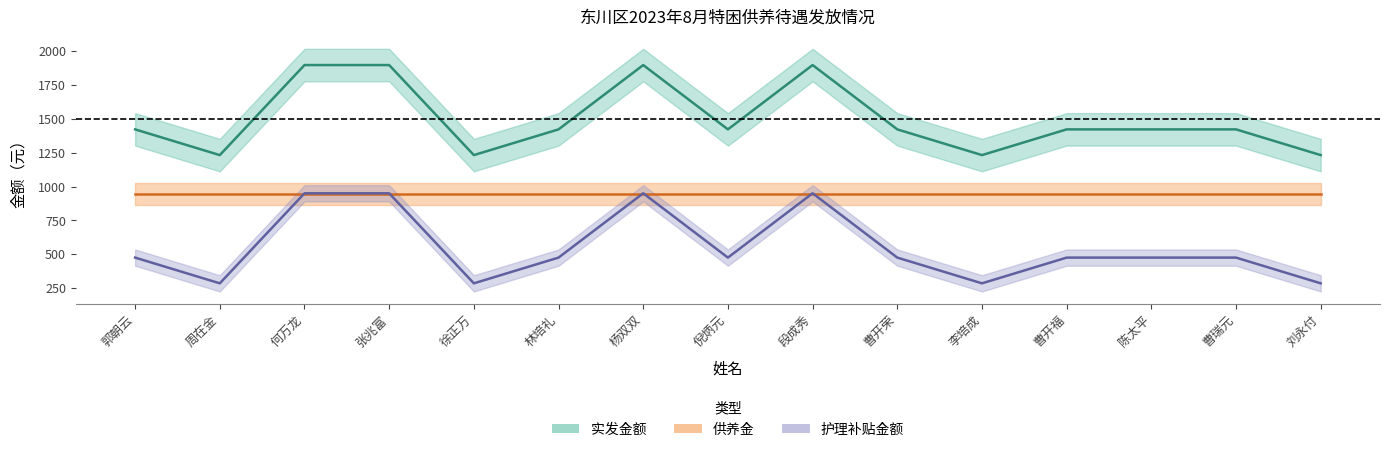

True or false: 实发金额 and 护理补贴金额 cross at least once.

False